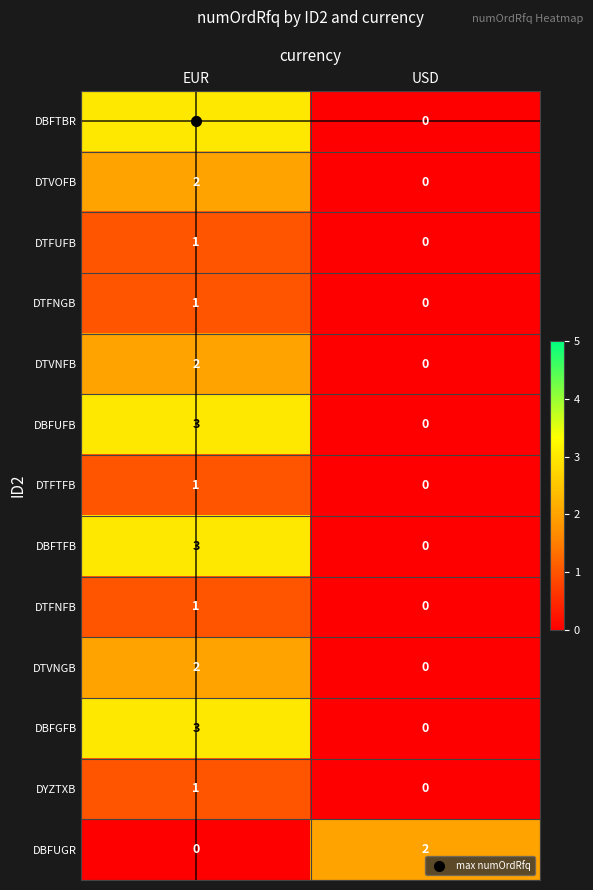

At which label does DBFGFB reach its peak?

EUR